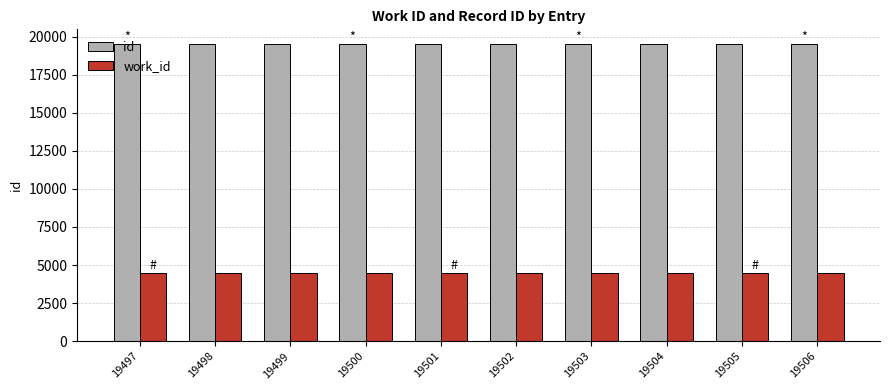

What is the sum of all work_id values?

44750